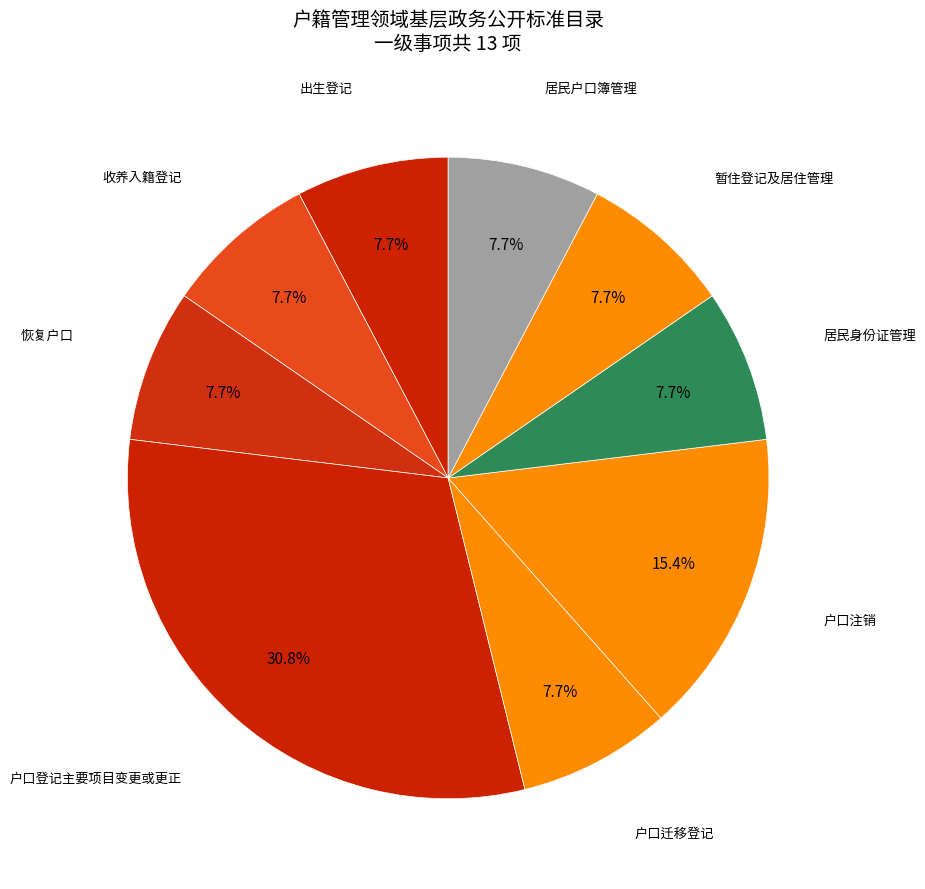

The 居民身份证管理 slice represents 14% of the pie. True or false?

False